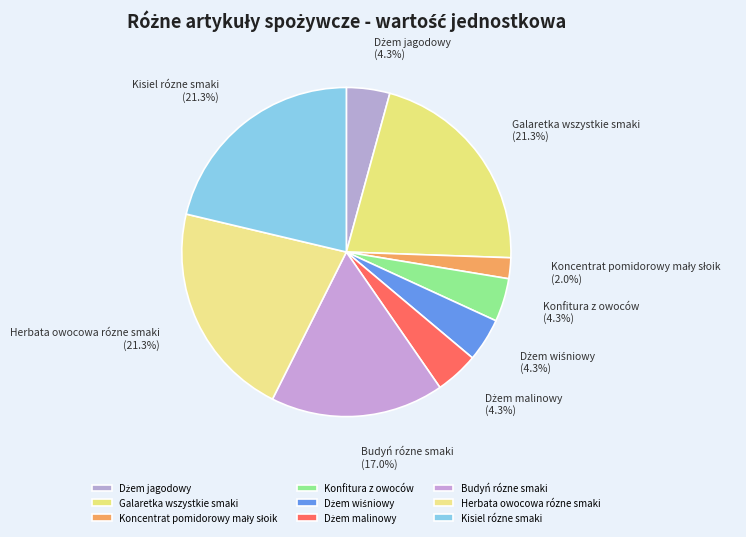

What percentage is the Konfitura z owoców slice, to the nearest percent?

4%